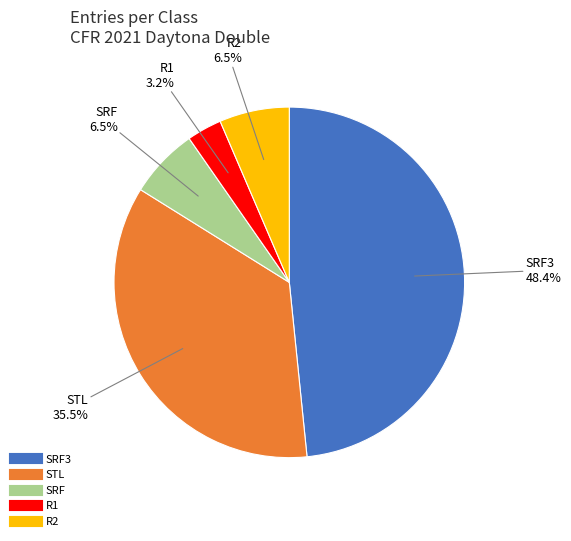

Is there any slice that represents more than half of the pie?

No